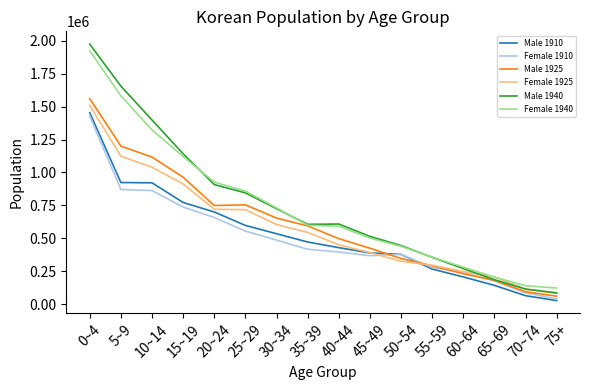

What is the total value across all series at 5~9?

7356406